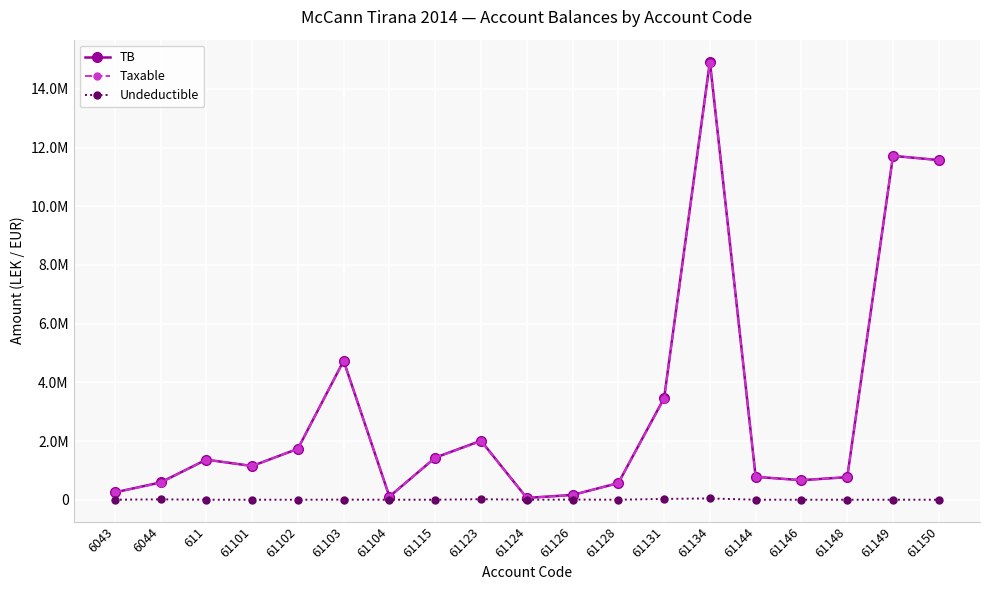

True or false: Undeductible has more than 0 interior local peaks.

True